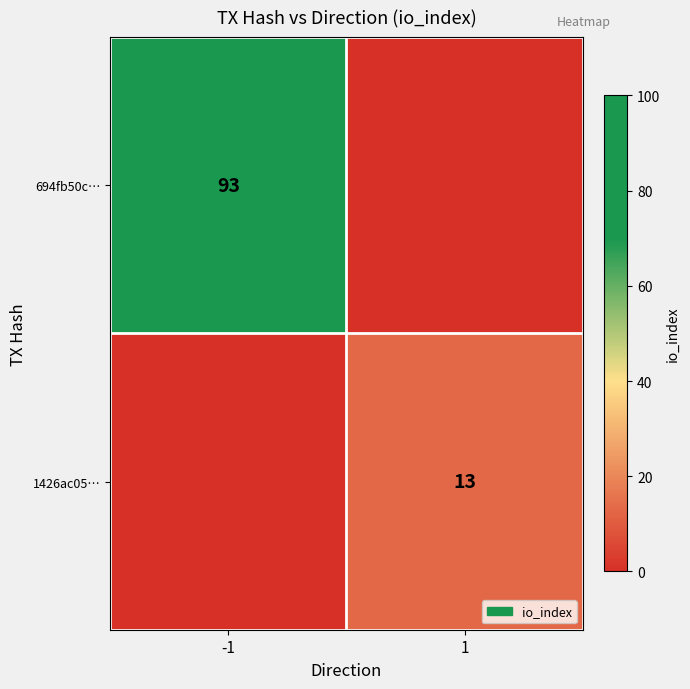

Is it true that 1426ac05… equals 5 at 1?

False